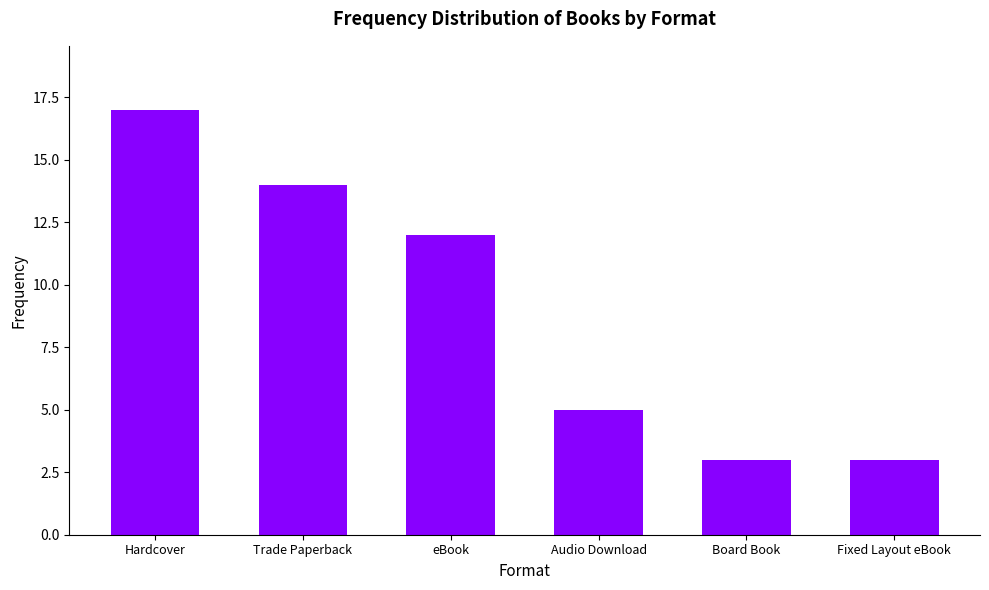

Does the chart contain any negative values?

No